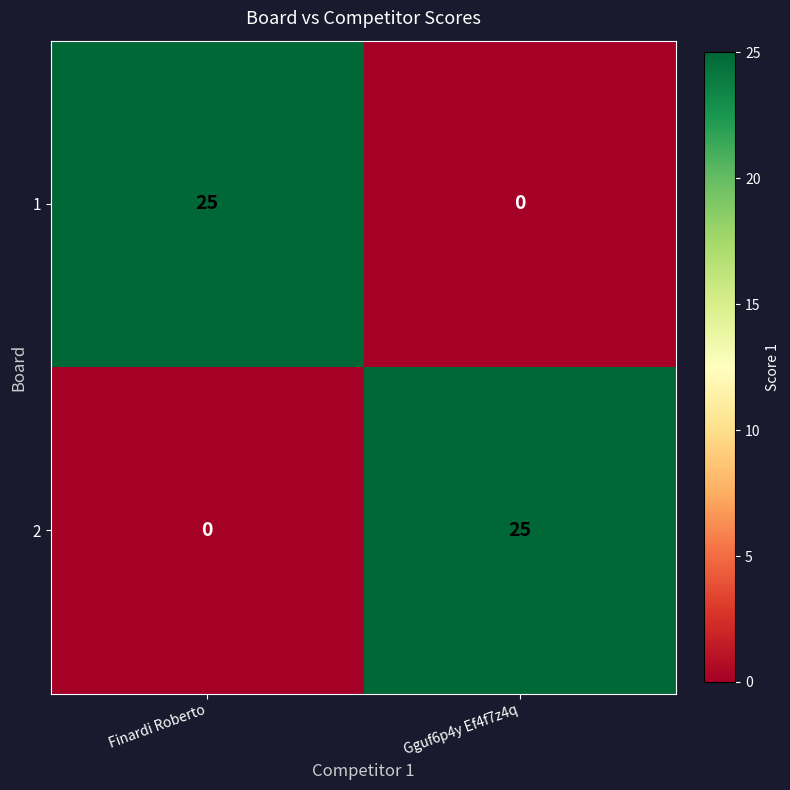

Is the value of 2 at Finardi Roberto greater than the value of 1 at Finardi Roberto?

No